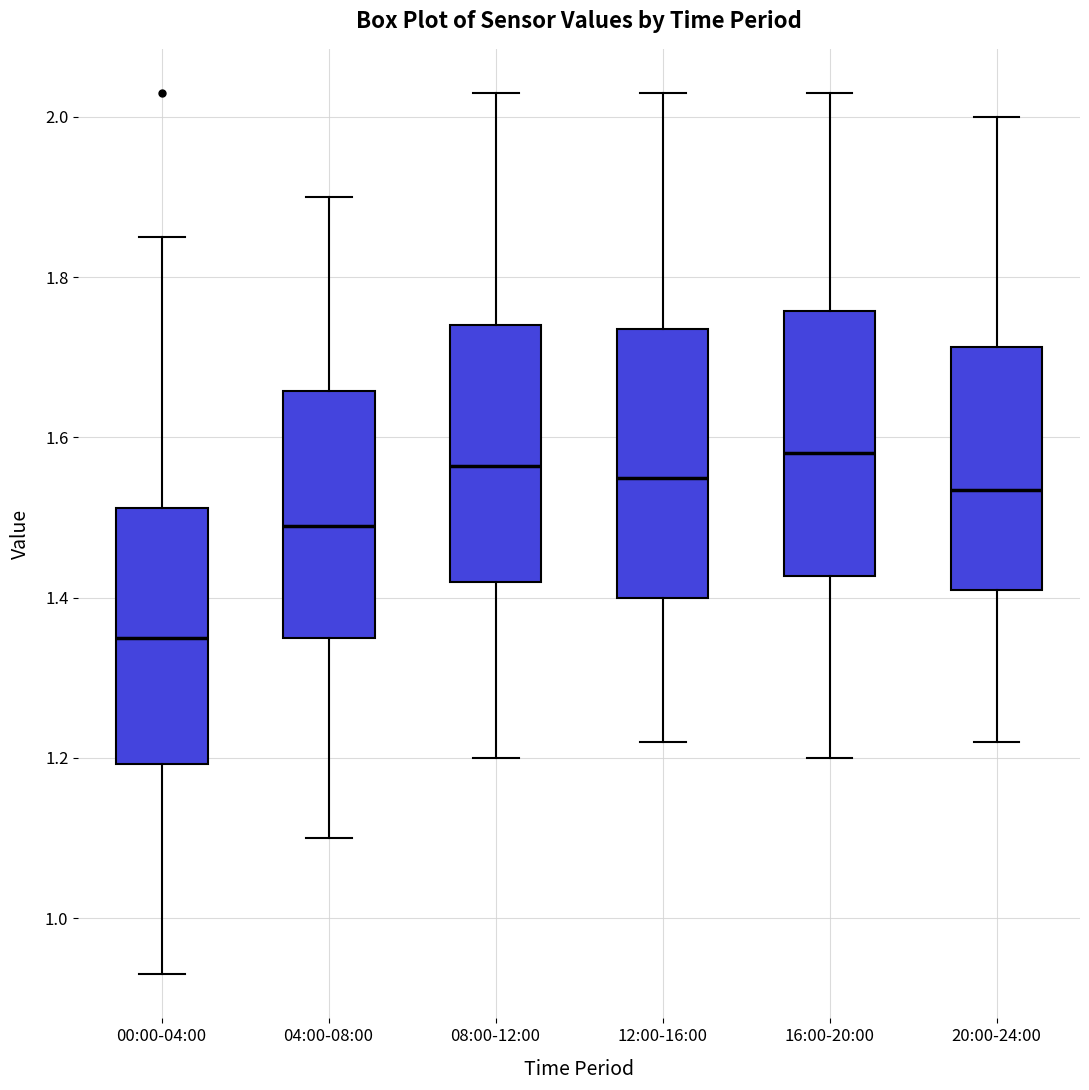

Where is the lower edge of the box for 08:00-12:00 on the y-axis? The values are not printed on the chart, so give them approximately, as read against the axis.

1.42